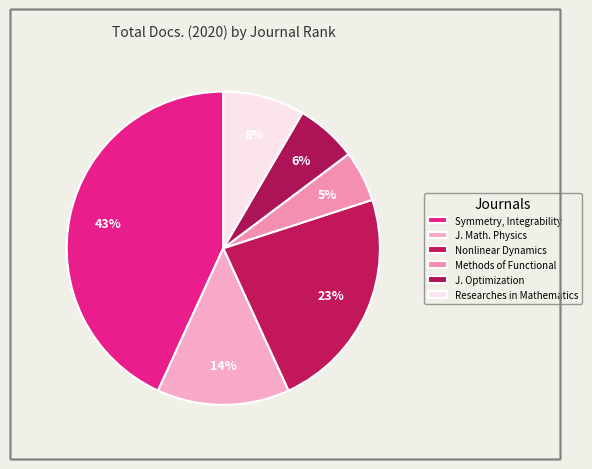

How many segments does this pie chart have?

6